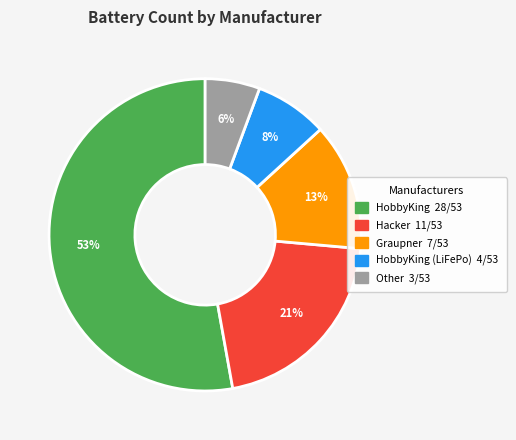

To the nearest percent, what is the difference between the largest and smallest slice percentages?

47%